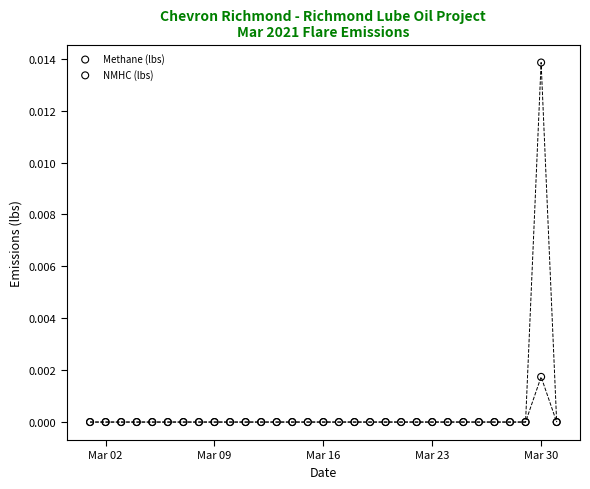

Which series has the widest spread of Y values?

NMHC (lbs)